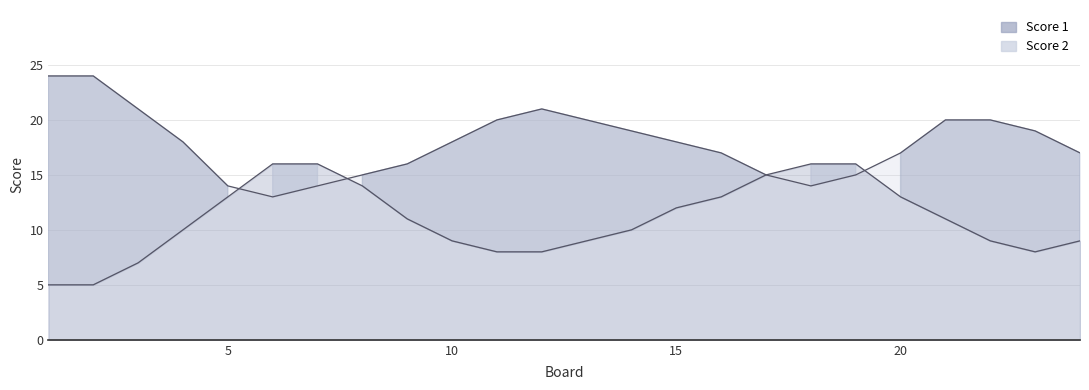

The Score 1 series shows 8 at 20. True or false?

False